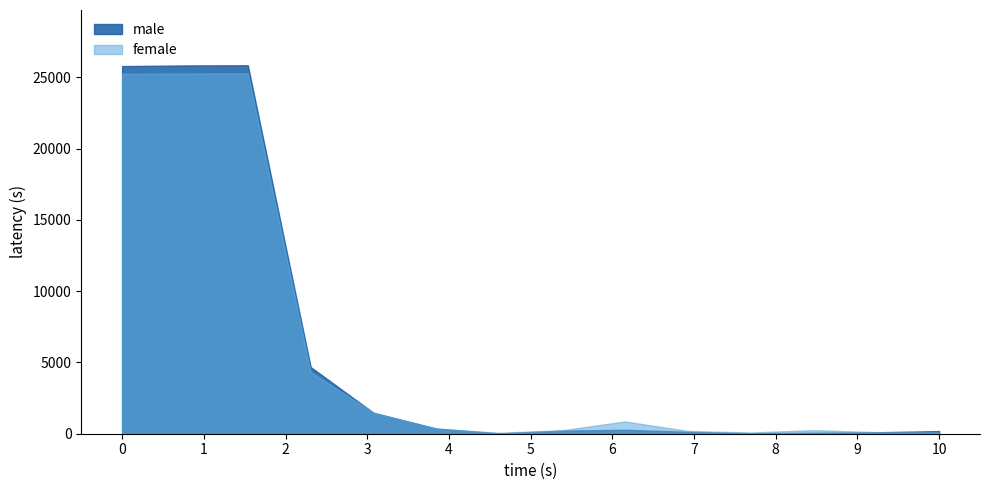

How many intersections are there between male and female?

4